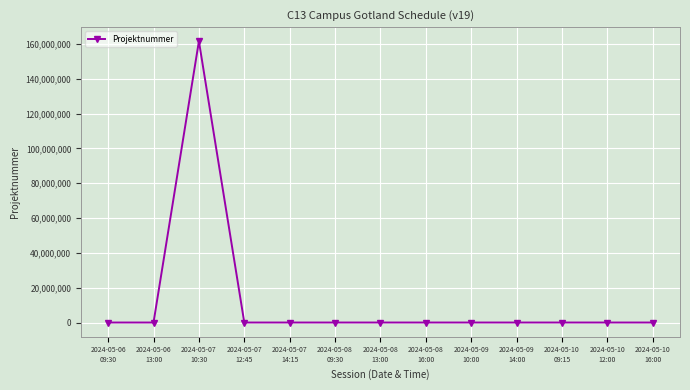

What value does the data have at 2024-05-10
16:00?

99998